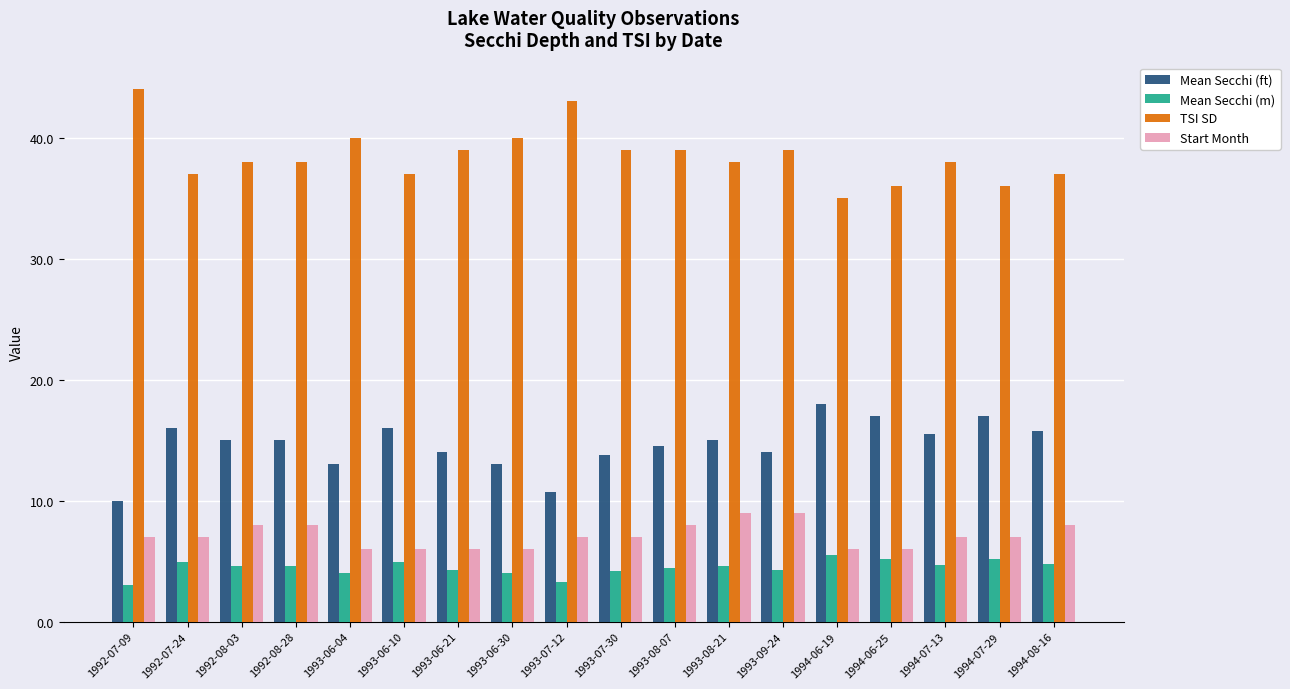

What is the greatest value displayed?

44.0